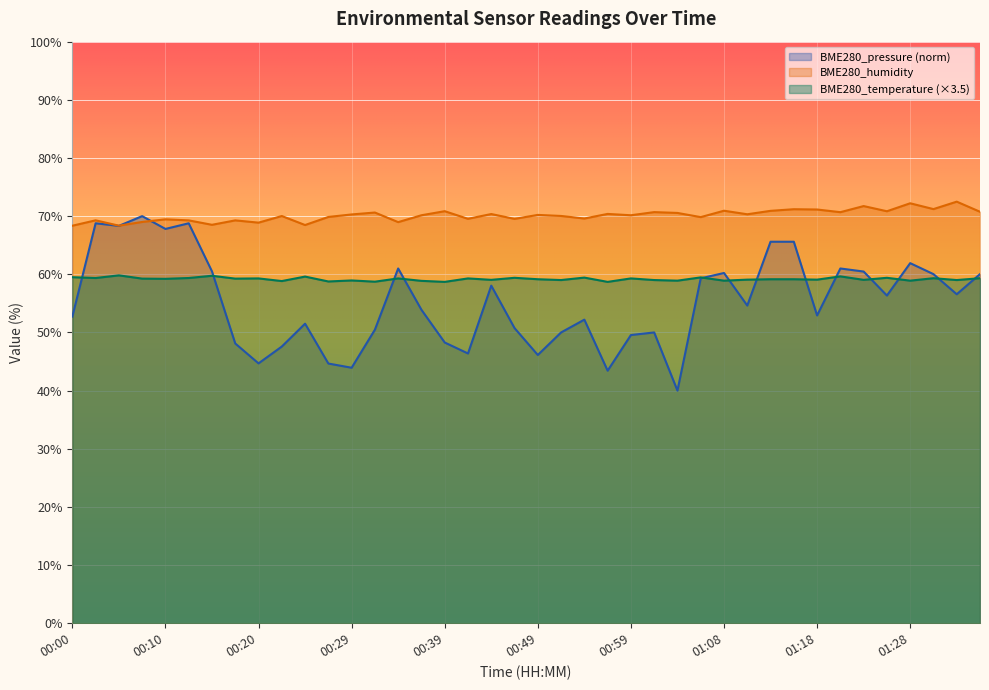

Which label corresponds to the smallest value in the chart?

01:03